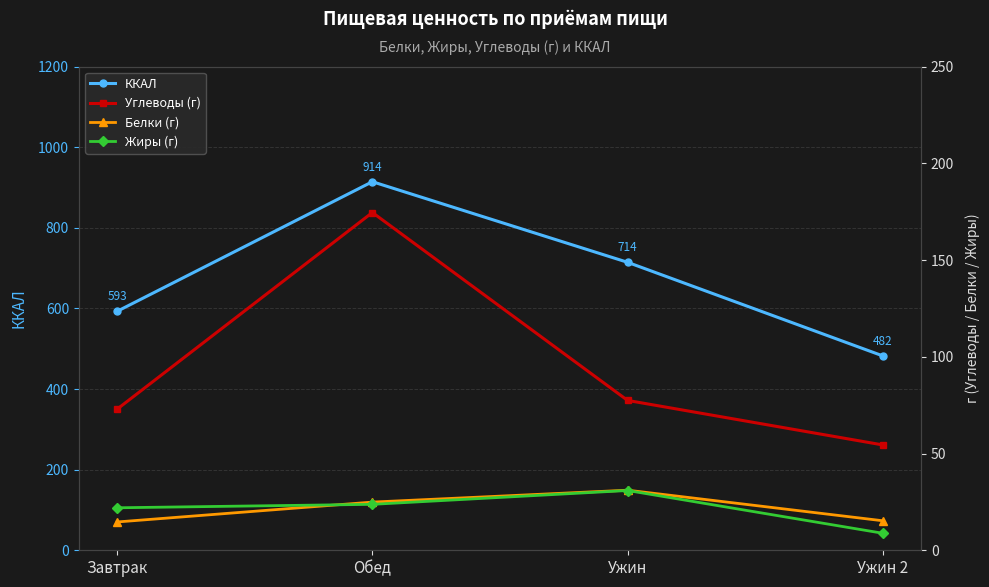

Reading left to right, list all the values displayed in this chart.

ККАЛ: Завтрак=592.7	Обед=914.2	Ужин=714.3	Ужин 2=482.1
Углеводы (г): Завтрак=72.9	Обед=174.6	Ужин=77.4	Ужин 2=54.4
Белки (г): Завтрак=14.6	Обед=24.9	Ужин=31.1	Ужин 2=15.2
Жиры (г): Завтрак=22.0	Обед=23.7	Ужин=30.9	Ужин 2=8.8